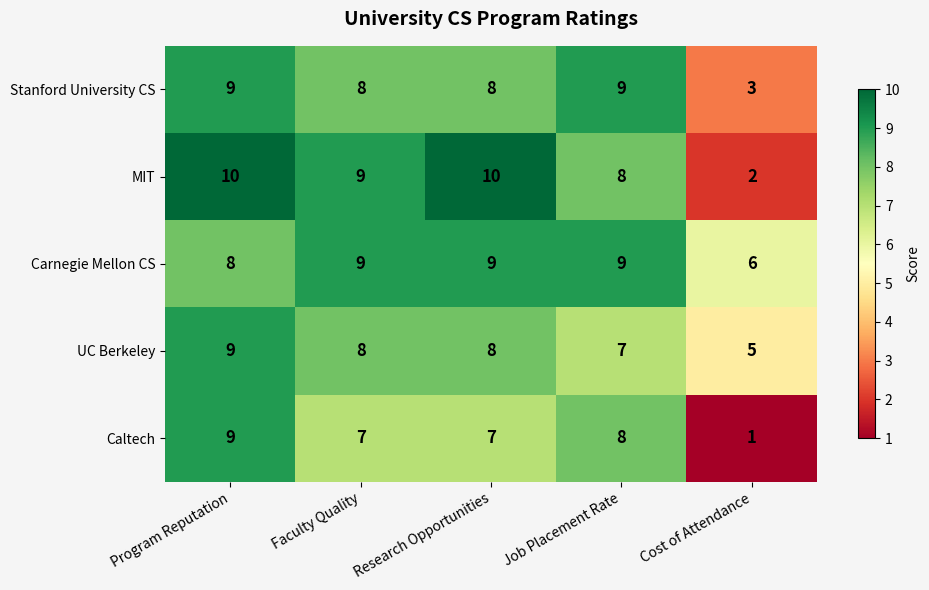

What is the average value of the Caltech series?

6